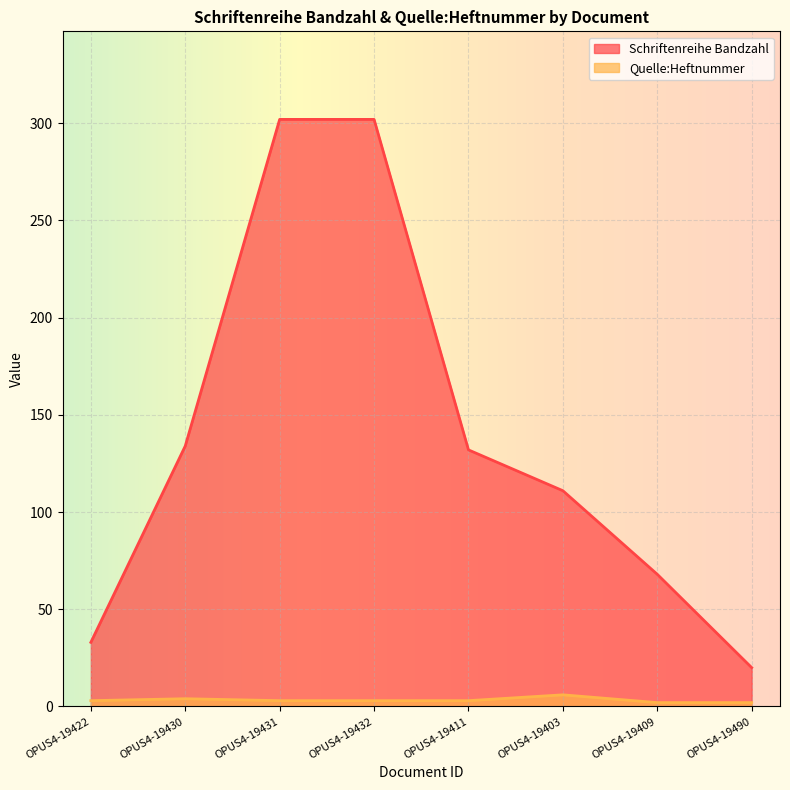

Rank the series by their average value, from highest to lowest.

Schriftenreihe Bandzahl, Quelle:Heftnummer